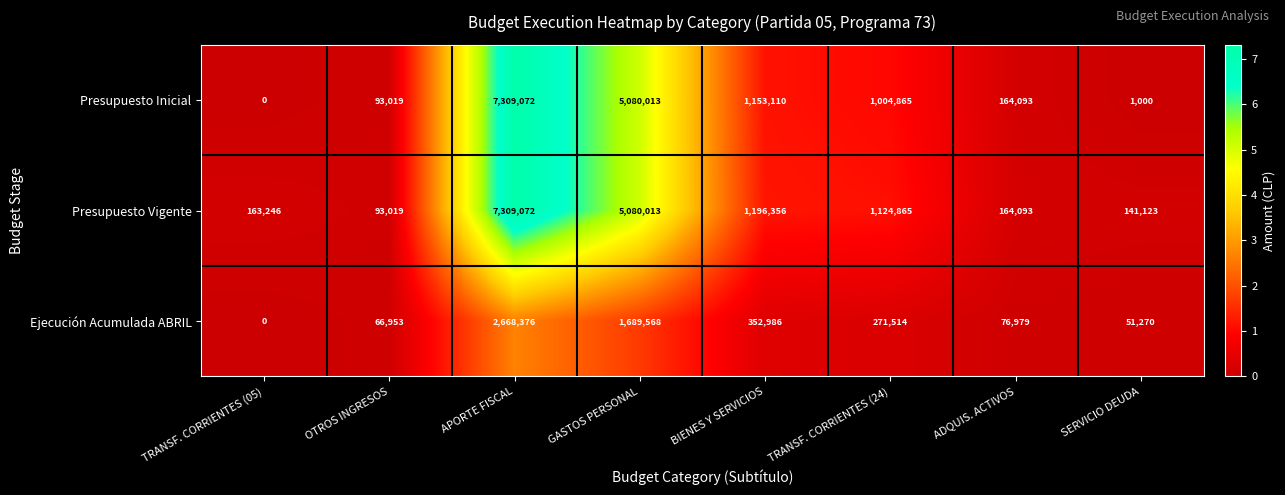

What is the maximum value shown in the chart?

7309072